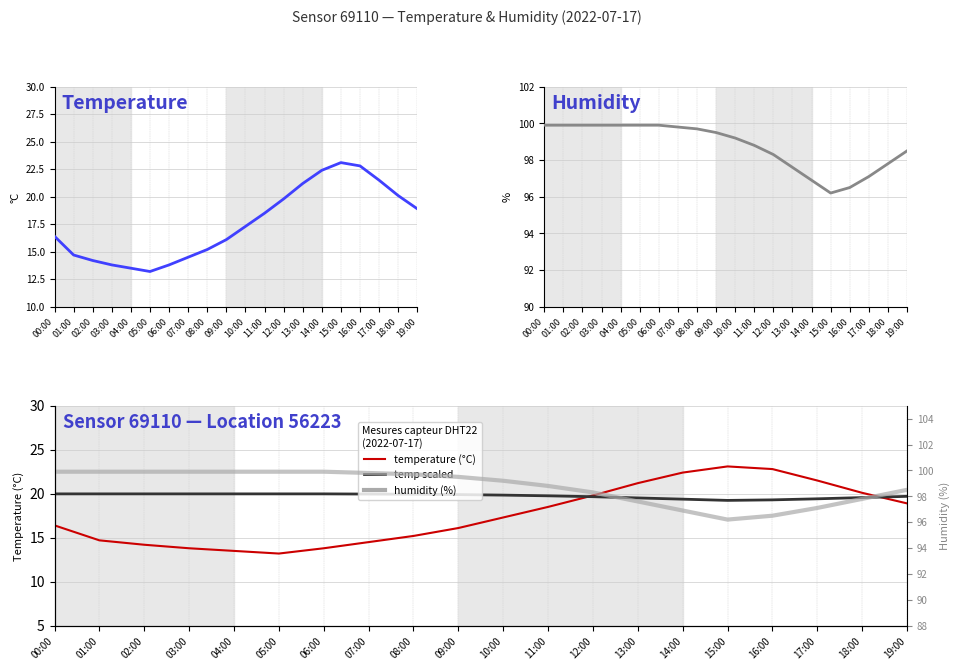

At how many categories does at least one series exceed 87?

20